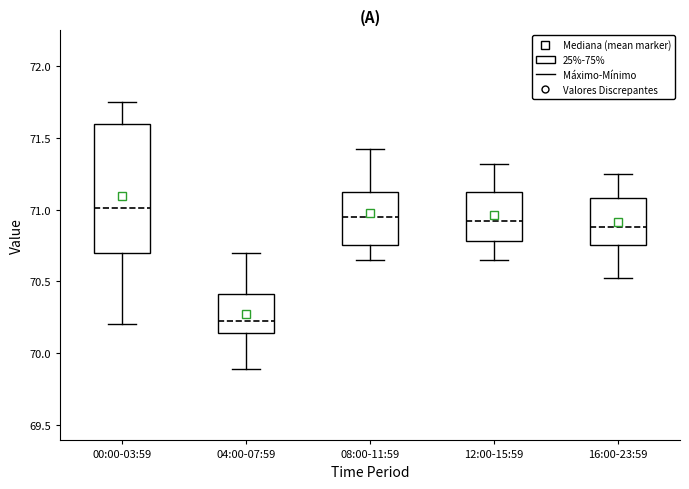

Which box has the lowest median line?

04:00-07:59